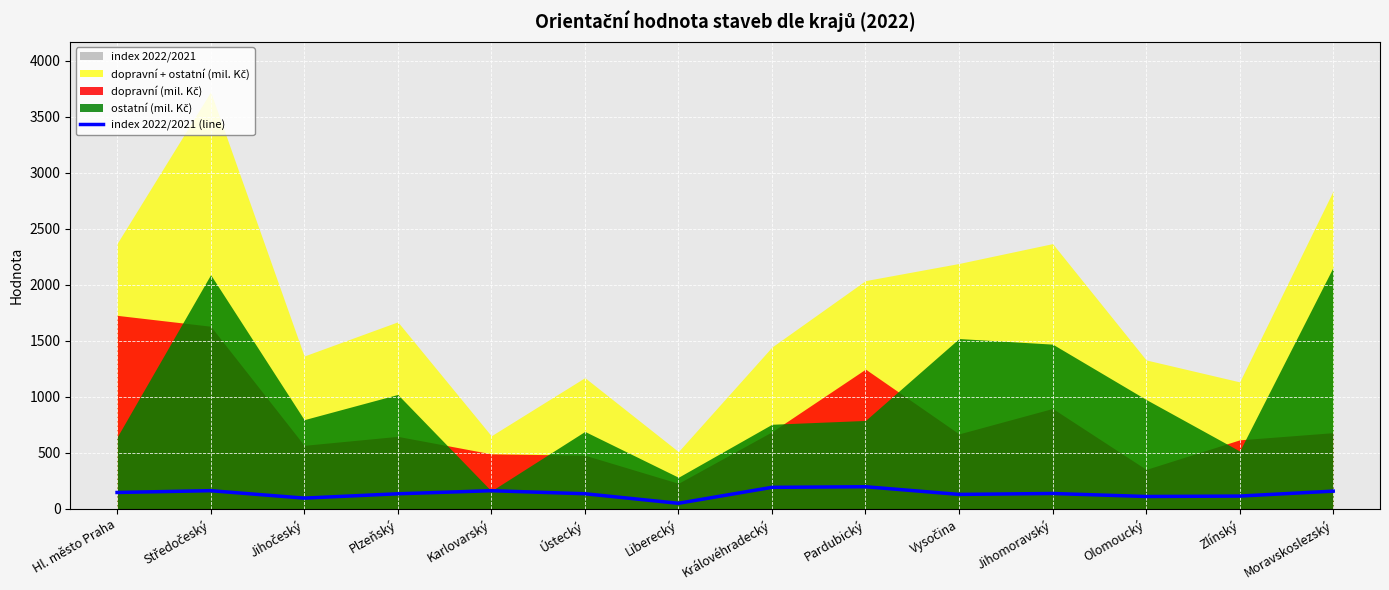

Which has a higher value, Plzeňský or Středočeský?

Středočeský